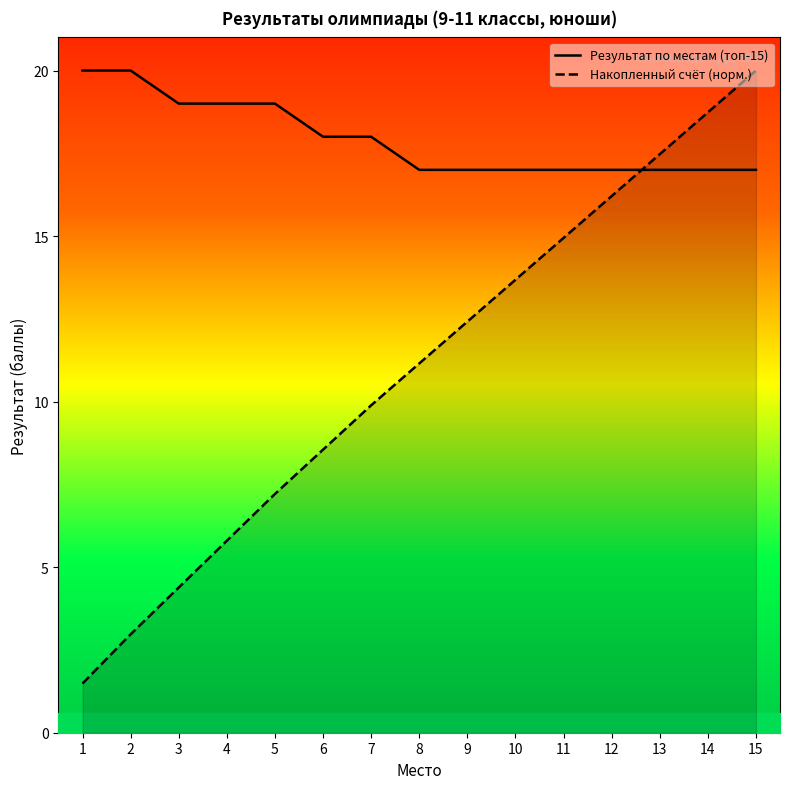

Which series has the largest range (max minus min)?

Накопленный счёт (норм.)